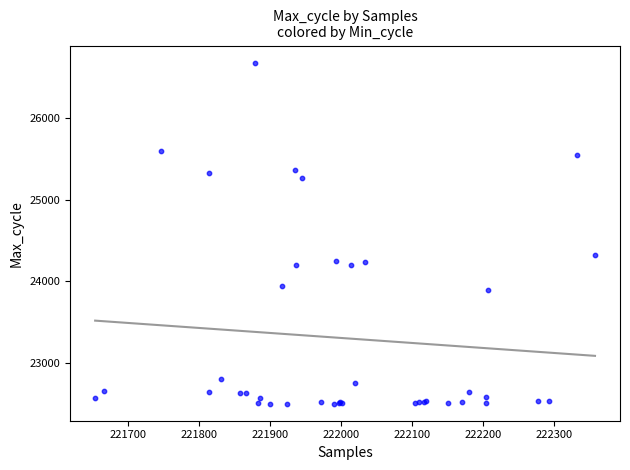

What Y value in the scatter plot is closest to 24590?

24324